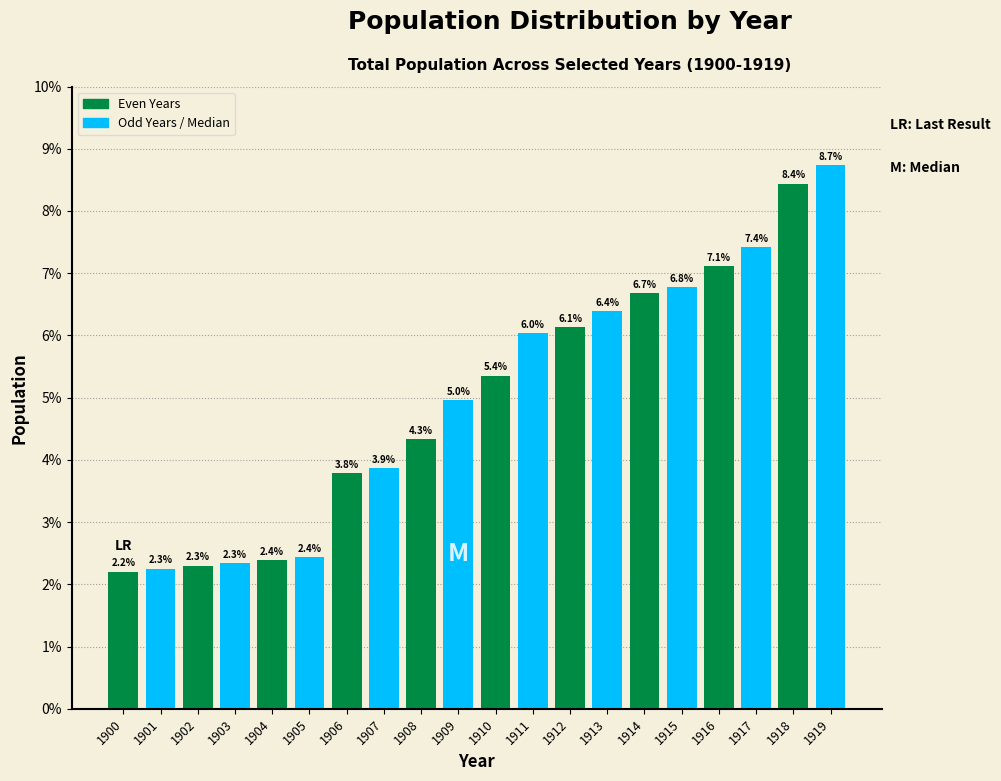

Reading left to right, extract all data points from this chart.

1900=2.2	1901=2.3	1902=2.3	1903=2.3	1904=2.4	1905=2.4	1906=3.8	1907=3.9	1908=4.3	1909=5.0	1910=5.4	1911=6.0	1912=6.1	1913=6.4	1914=6.7	1915=6.8	1916=7.1	1917=7.4	1918=8.4	1919=8.7